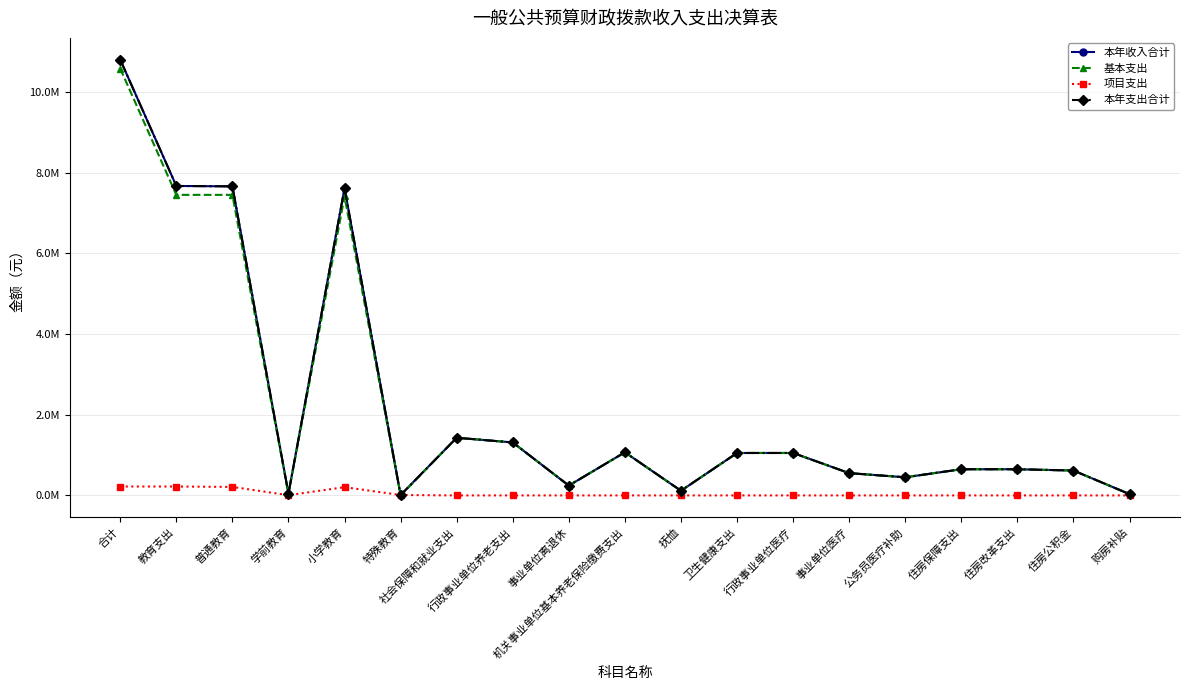

What is the total value across all series at 小学教育?

22847708.9